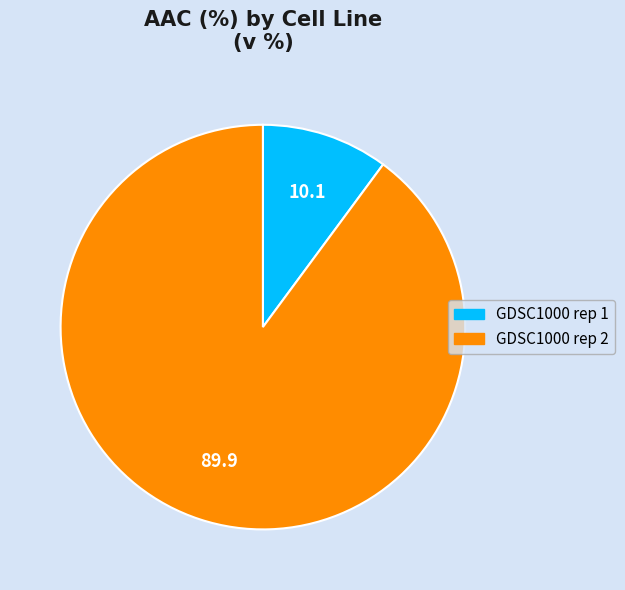

Between GDSC1000 rep 1 and GDSC1000 rep 2, which is larger?

GDSC1000 rep 2